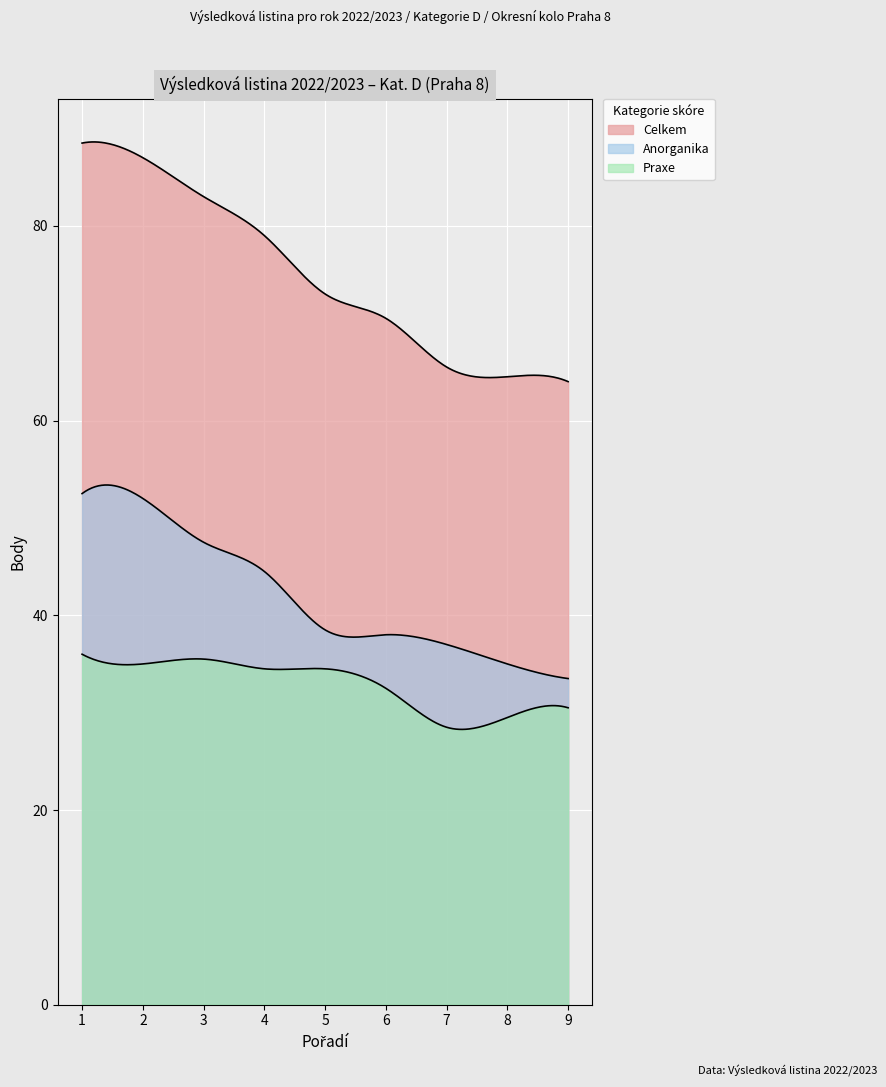

Between 4 and 9, which is larger?

4